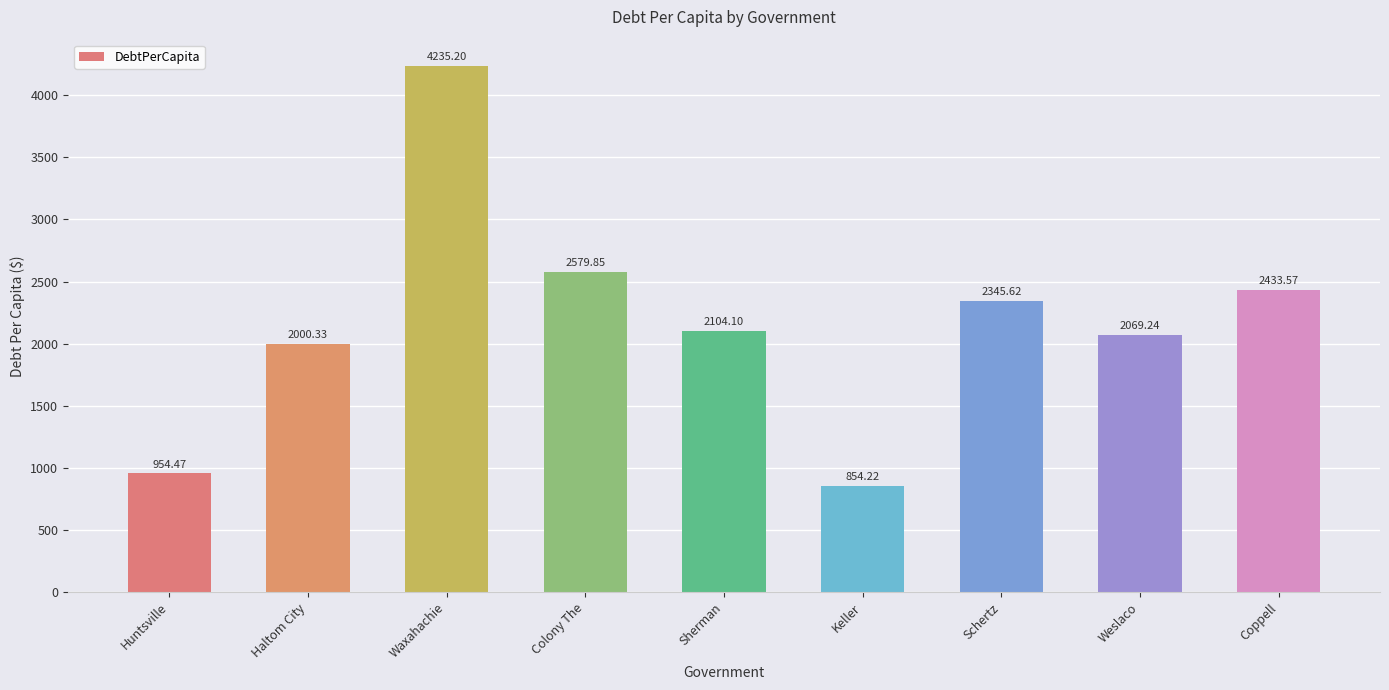

Count the number of categories in the chart.

9